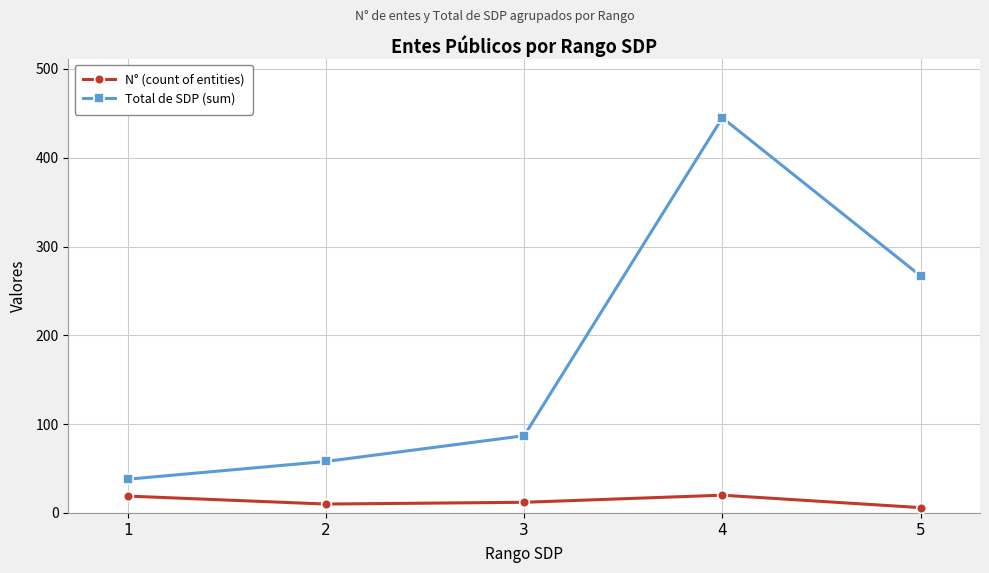

Between 3 and 4, which series saw the biggest shift?

Total de SDP (sum)